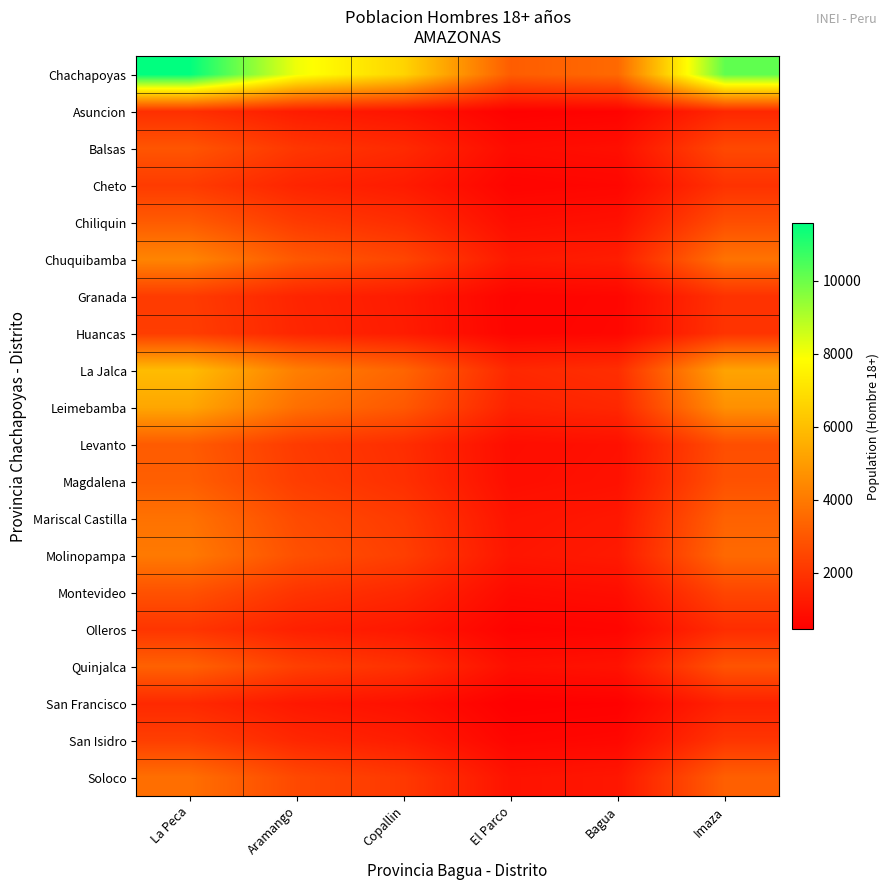

List the series in order of their peak value, highest first.

Chachapoyas, La Jalca, Leimebamba, Chuquibamba, Molinopampa, Mariscal Castilla, Soloco, Quinjalca, Magdalena, Chiliquin, Levanto, Balsas, Montevideo, San Isidro, Huancas, Cheto, Granada, Olleros, Asuncion, San Francisco